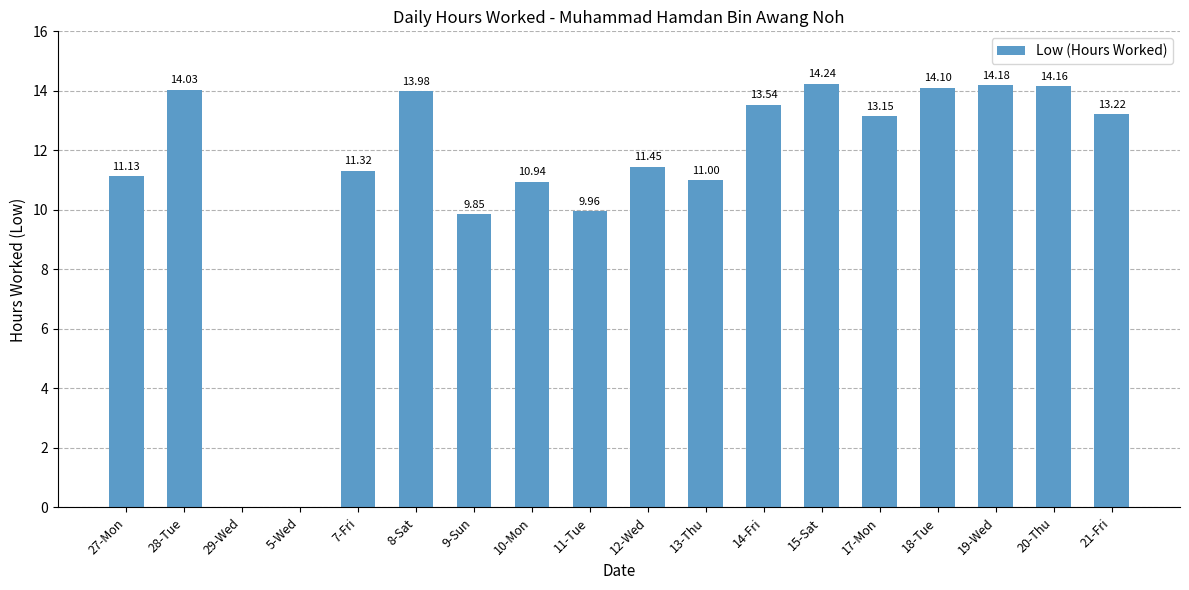

What is the sum of the values at 7-Fri and 29-Wed?

11.3